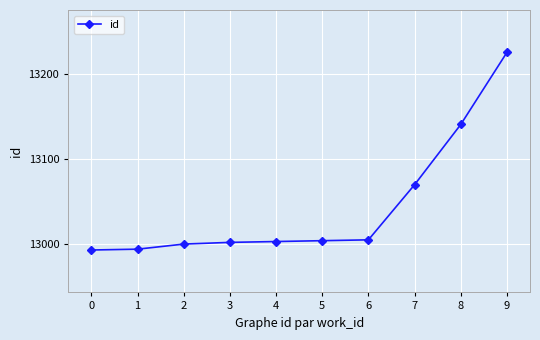

The value at 2 is 19340. True or false?

False